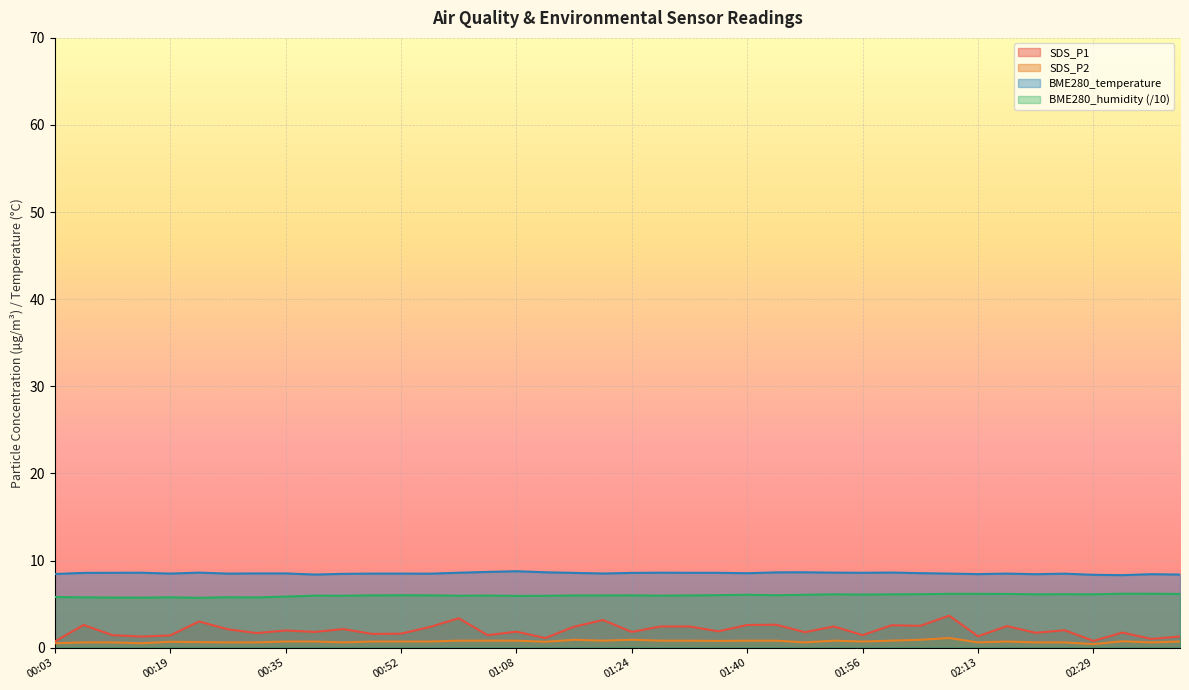

Rank the series by their maximum value, from highest to lowest.

BME280_temperature, BME280_humidity (/10), SDS_P1, SDS_P2